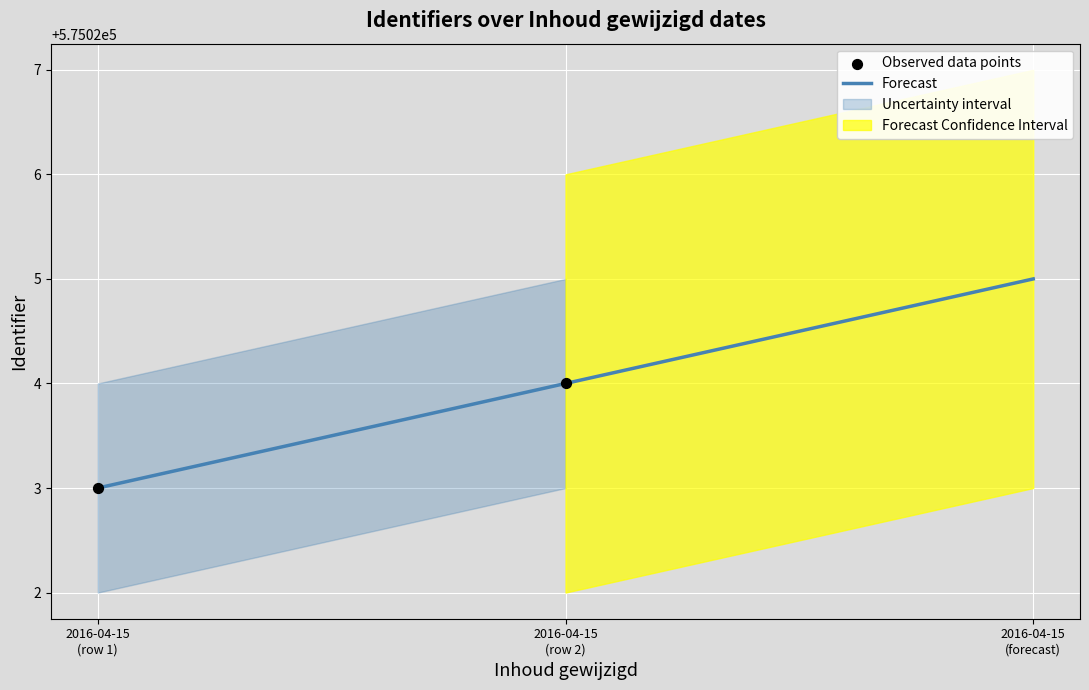

What is the total value across all series at 2016-04-15 09:51:06?

2300092